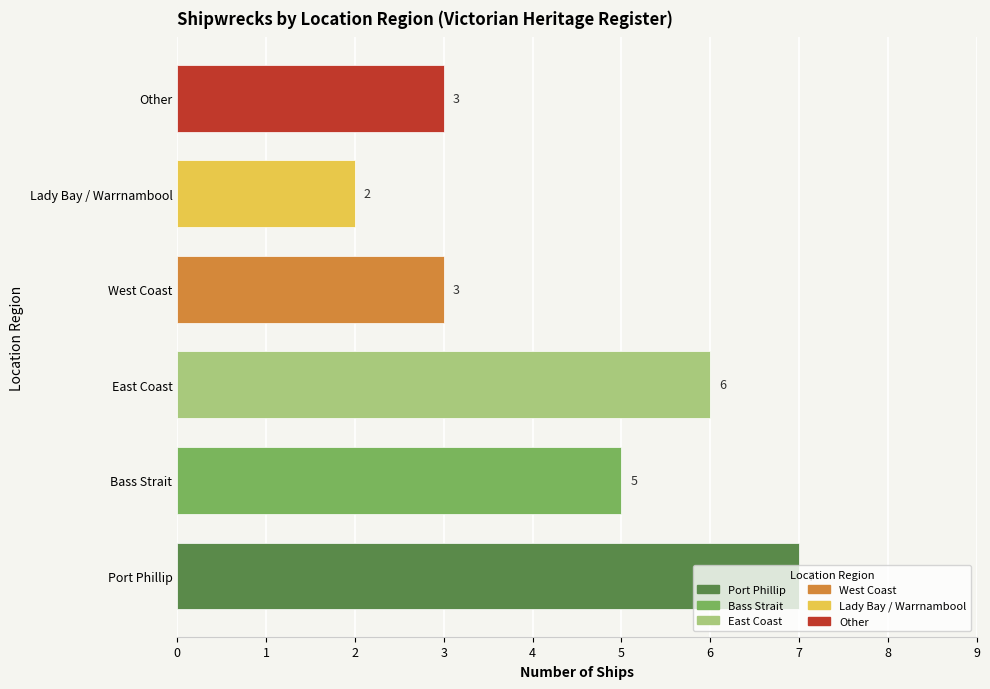

Where is the data nearest to the value 4?

Bass Strait